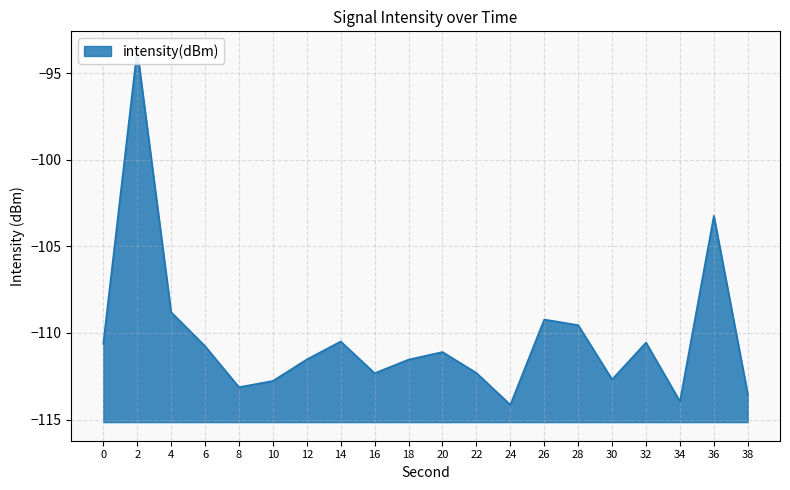

What is the minimum value shown in the chart?

-114.2